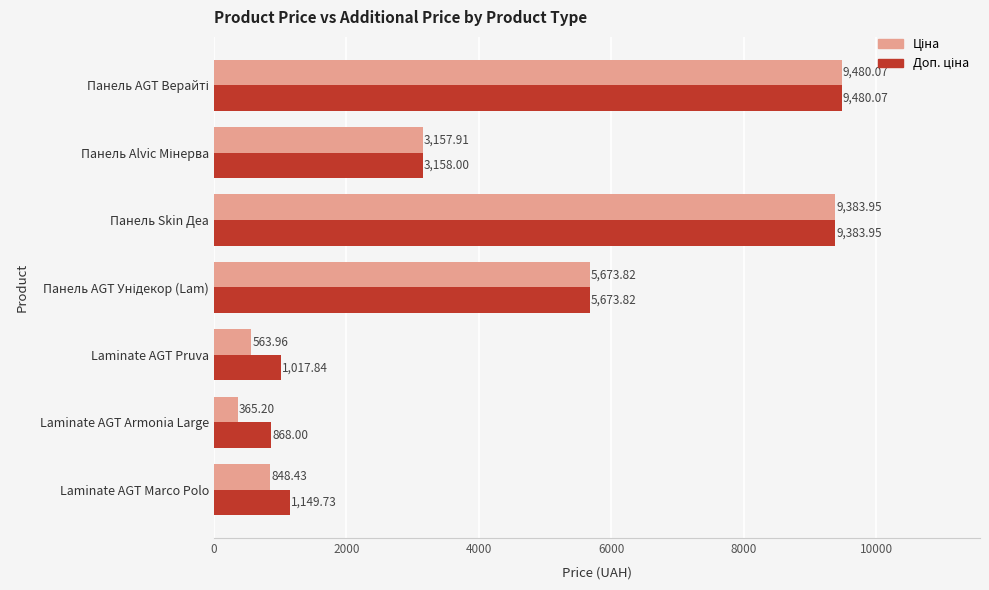

What is the total value across all series at Панель Skin Деа?

18767.9